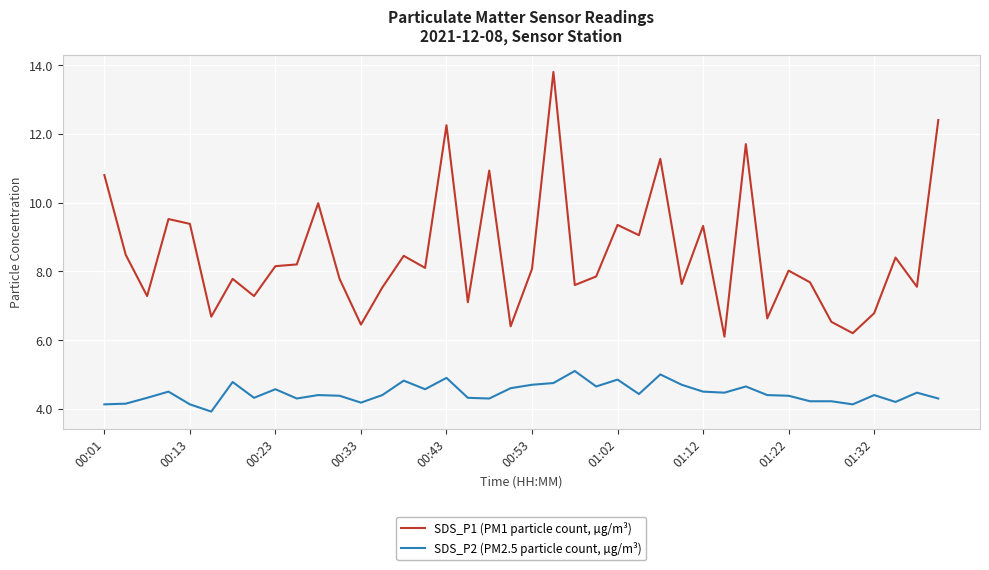

True or false: SDS_P2 (PM2.5 particle count, µg/m³) and SDS_P1 (PM1 particle count, µg/m³) intersect in this chart.

False